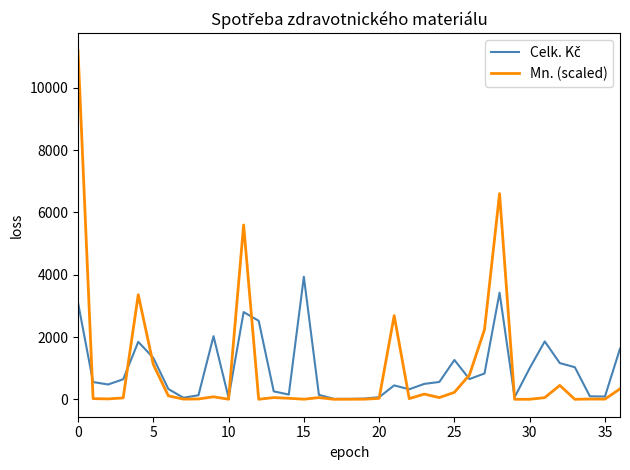

Which series has the largest range (max minus min)?

Mn. (scaled)